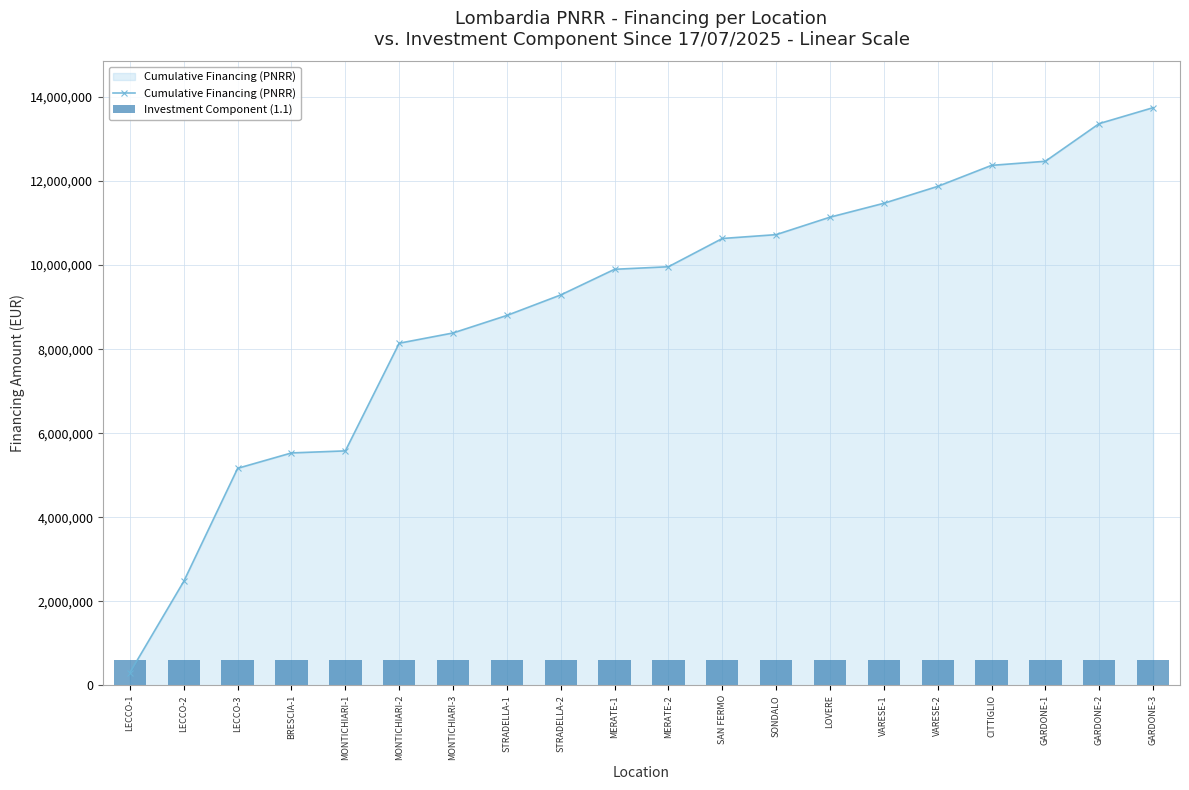

What is the minimum value shown in the chart?

305000.0